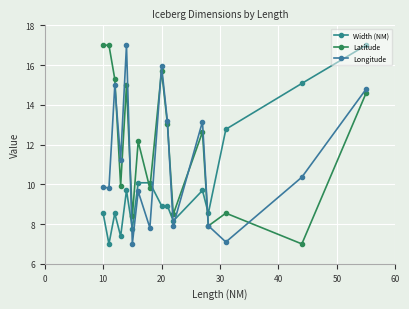

At how many categories does at least one series exceed 8?

16